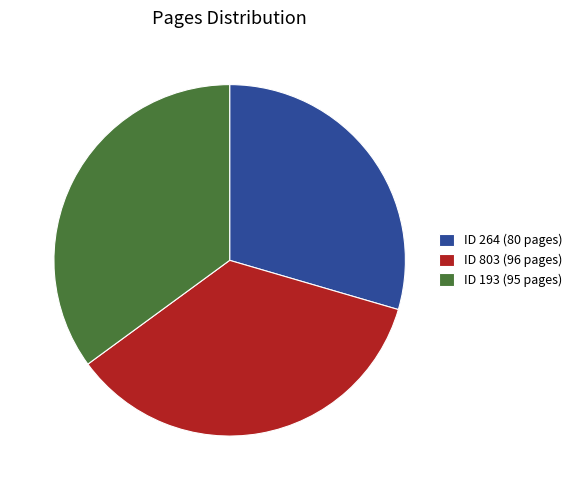

What is the ratio of the value at ID 193 (95 pages) to the value at ID 803 (96 pages)?

1.0